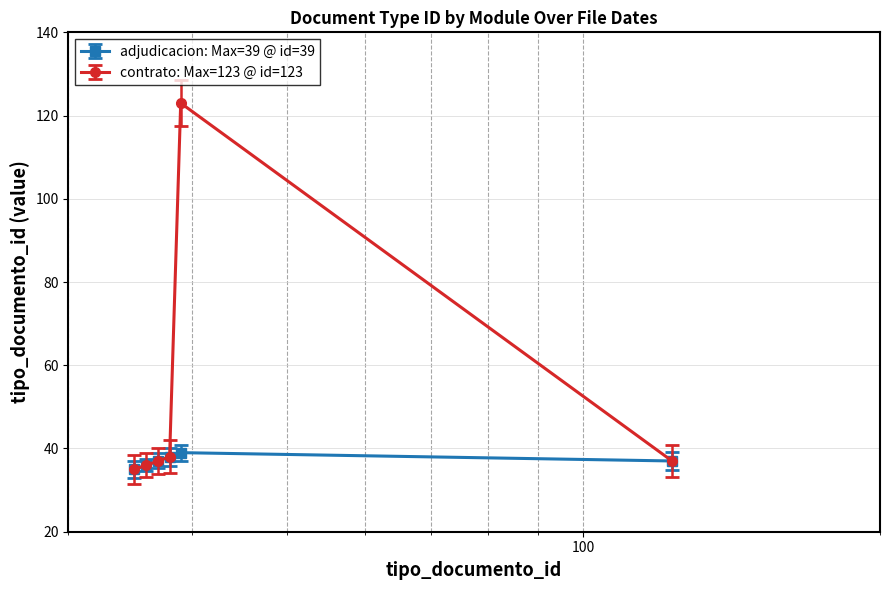

List the series in order of their peak value, lowest first.

adjudicacion: Max=39 @ id=39, contrato: Max=123 @ id=123